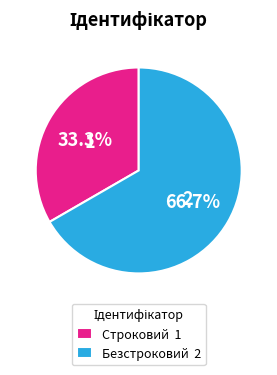

To the nearest percent, what is the average slice percentage?

50%